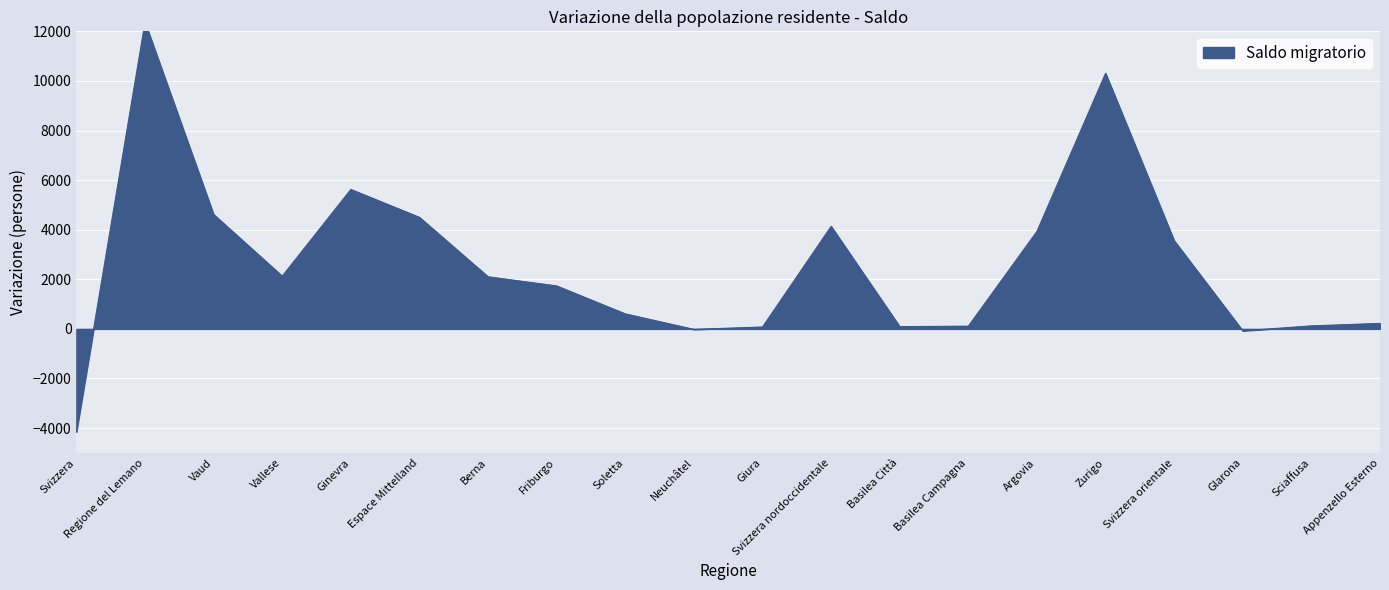

Which has a higher value, Basilea Campagna or Glarona?

Basilea Campagna